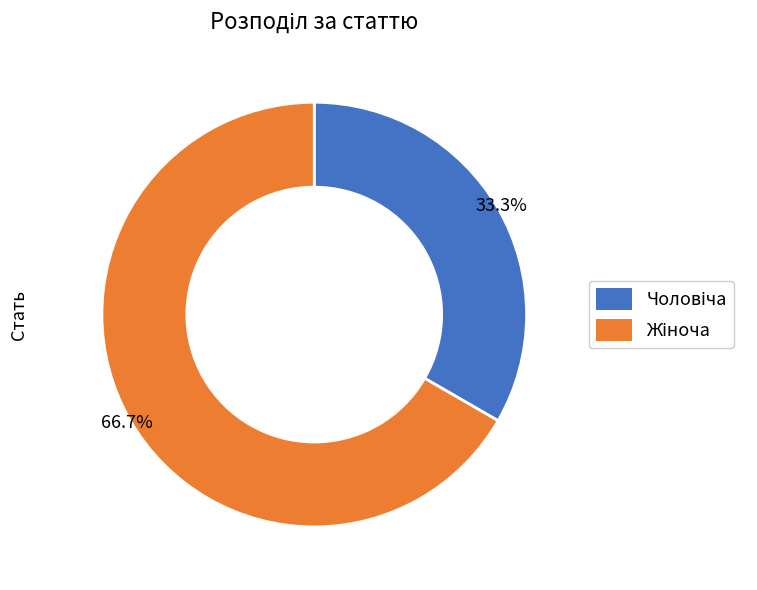

Does any single category account for the majority?

Yes